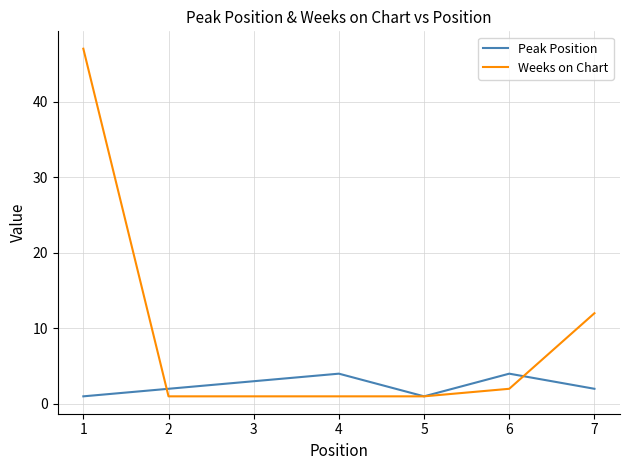

Reading left to right, extract all data points from this chart.

Peak Position: 1=1	2=2	3=3	4=4	5=1	6=4	7=2
Weeks on Chart: 1=47	2=1	3=1	4=1	5=1	6=2	7=12